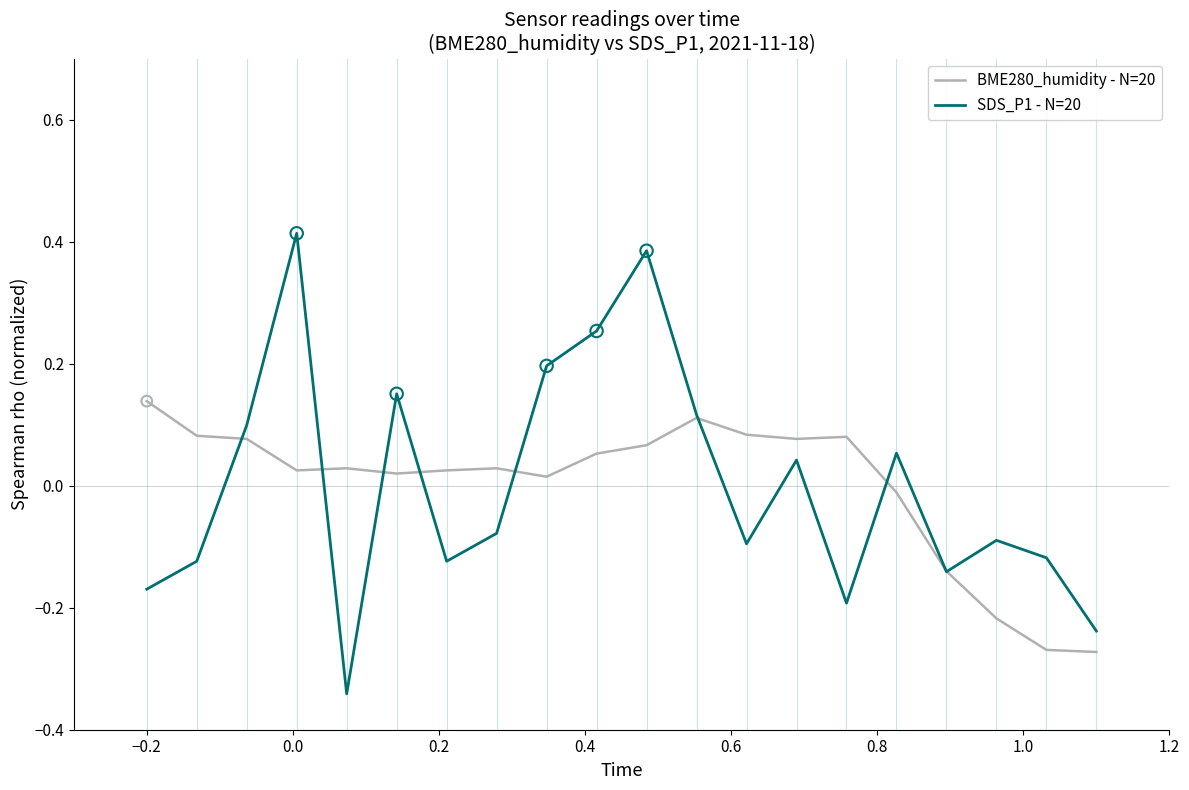

At how many categories does at least one series exceed 0?

16